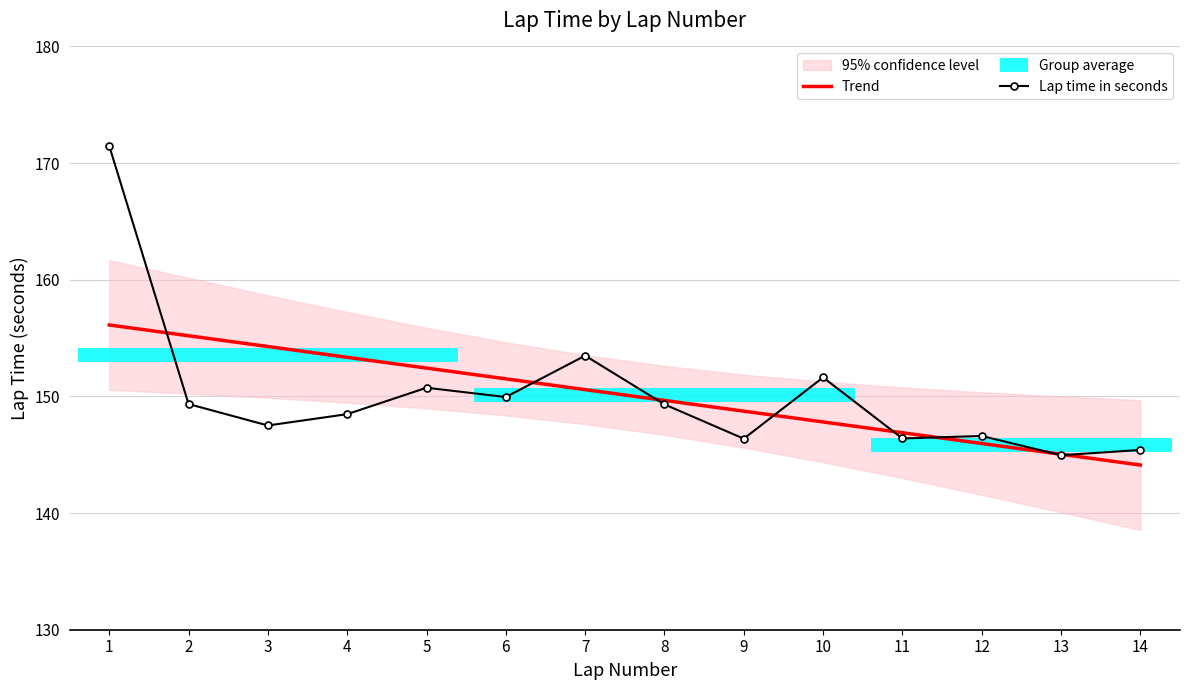

True or false: there are more than 1 points higher than both neighbors.

True